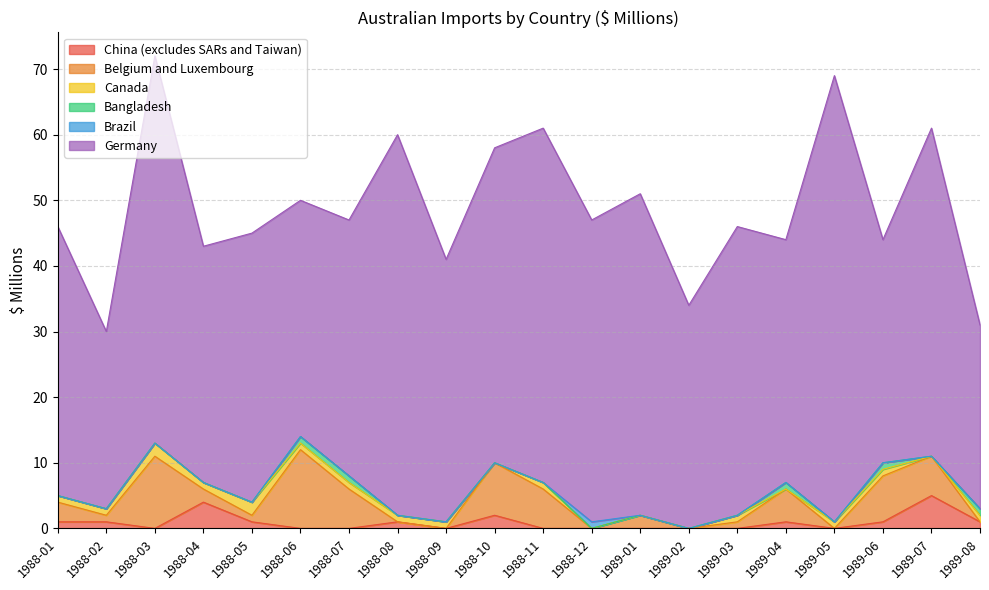

Reading right to left, what are all the values shown in this chart?

China (excludes SARs and Taiwan): 1989-08=1	1989-07=5	1989-06=1	1989-05=0	1989-04=1	1989-03=0	1989-02=0	1989-01=0	1988-12=0	1988-11=0	1988-10=2	1988-09=0	1988-08=1	1988-07=0	1988-06=0	1988-05=1	1988-04=4	1988-03=0	1988-02=1	1988-01=1
Belgium and Luxembourg: 1989-08=0	1989-07=6	1989-06=7	1989-05=0	1989-04=5	1989-03=1	1989-02=0	1989-01=2	1988-12=0	1988-11=6	1988-10=8	1988-09=0	1988-08=0	1988-07=6	1988-06=12	1988-05=1	1988-04=2	1988-03=11	1988-02=1	1988-01=3
Canada: 1989-08=1	1989-07=0	1989-06=1	1989-05=1	1989-04=0	1989-03=1	1989-02=0	1989-01=0	1988-12=0	1988-11=1	1988-10=0	1988-09=1	1988-08=1	1988-07=1	1988-06=1	1988-05=2	1988-04=1	1988-03=2	1988-02=1	1988-01=1
Bangladesh: 1989-08=1	1989-07=0	1989-06=1	1989-05=0	1989-04=1	1989-03=0	1989-02=0	1989-01=0	1988-12=0	1988-11=0	1988-10=0	1988-09=0	1988-08=0	1988-07=1	1988-06=1	1988-05=0	1988-04=0	1988-03=0	1988-02=0	1988-01=0
Brazil: 1989-08=0	1989-07=0	1989-06=0	1989-05=0	1989-04=0	1989-03=0	1989-02=0	1989-01=0	1988-12=1	1988-11=0	1988-10=0	1988-09=0	1988-08=0	1988-07=0	1988-06=0	1988-05=0	1988-04=0	1988-03=0	1988-02=0	1988-01=0
Germany: 1989-08=28	1989-07=50	1989-06=34	1989-05=68	1989-04=37	1989-03=44	1989-02=34	1989-01=49	1988-12=46	1988-11=54	1988-10=48	1988-09=40	1988-08=58	1988-07=39	1988-06=36	1988-05=41	1988-04=36	1988-03=59	1988-02=27	1988-01=41